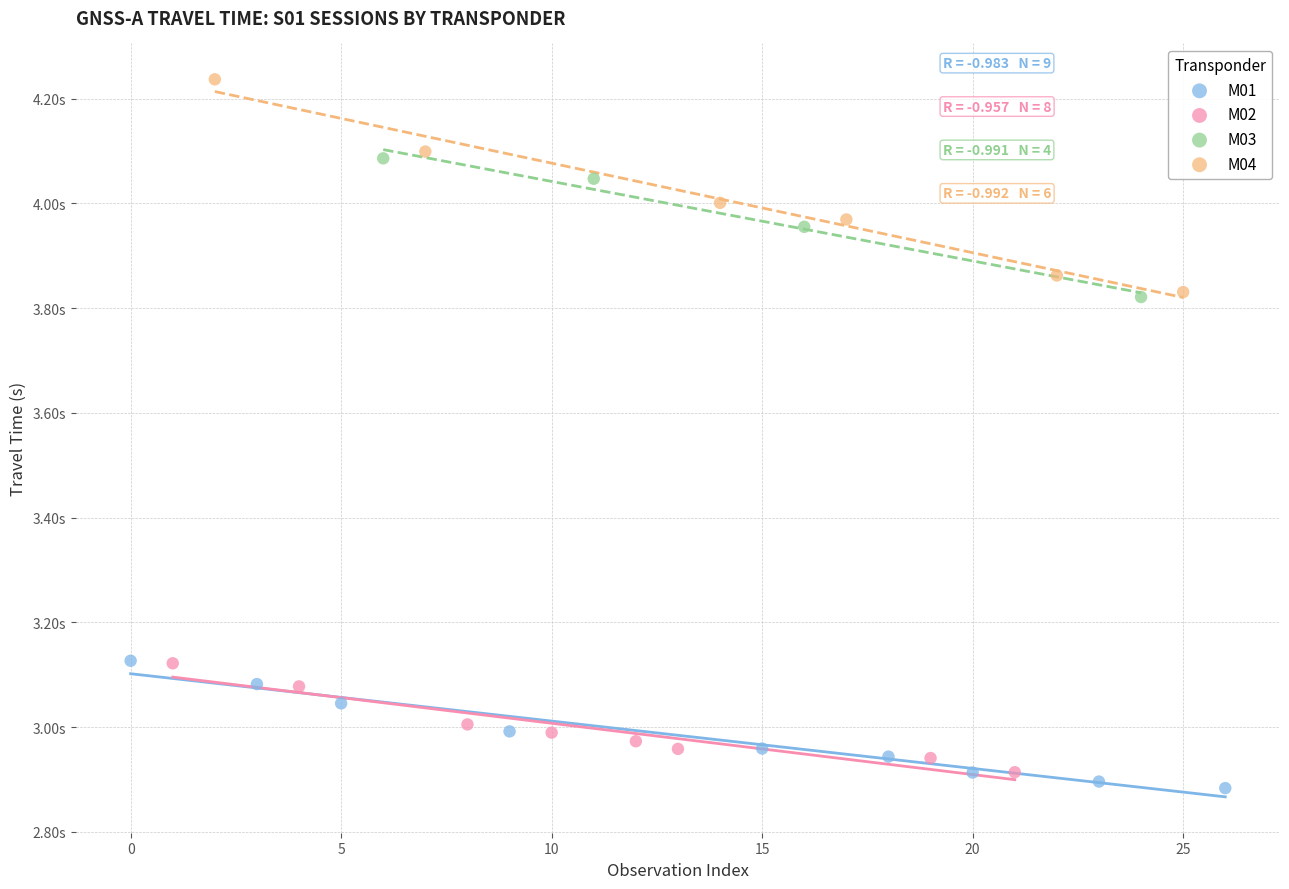

What are all the series names shown in the legend?

M01, M02, M03, M04